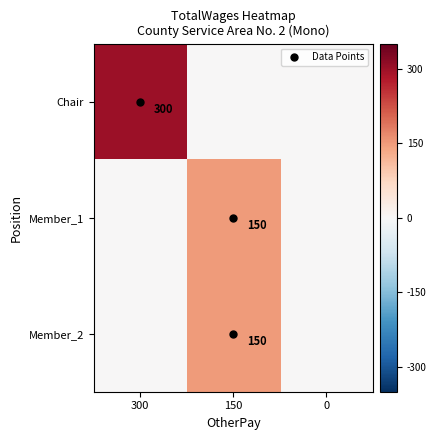

At 150, list the series in order from largest to smallest.

Member_1, Member_2, Chair